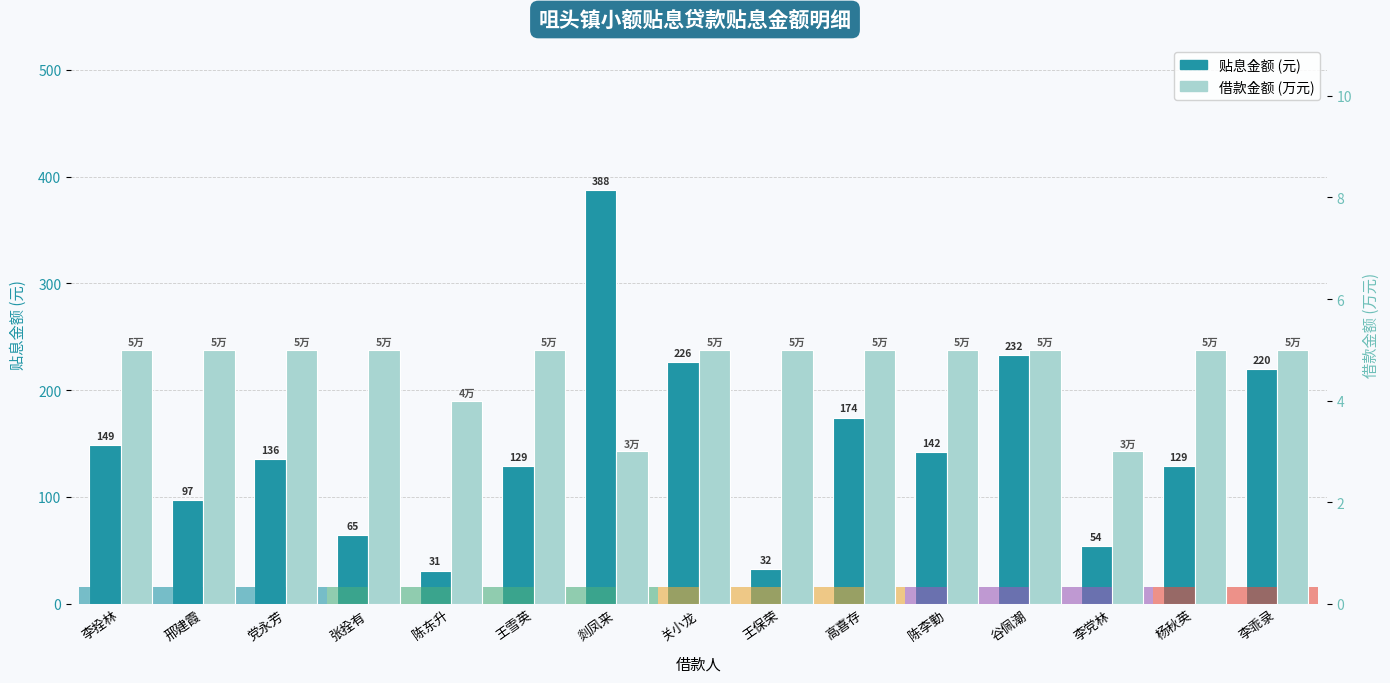

Count the number of categories in the chart.

15